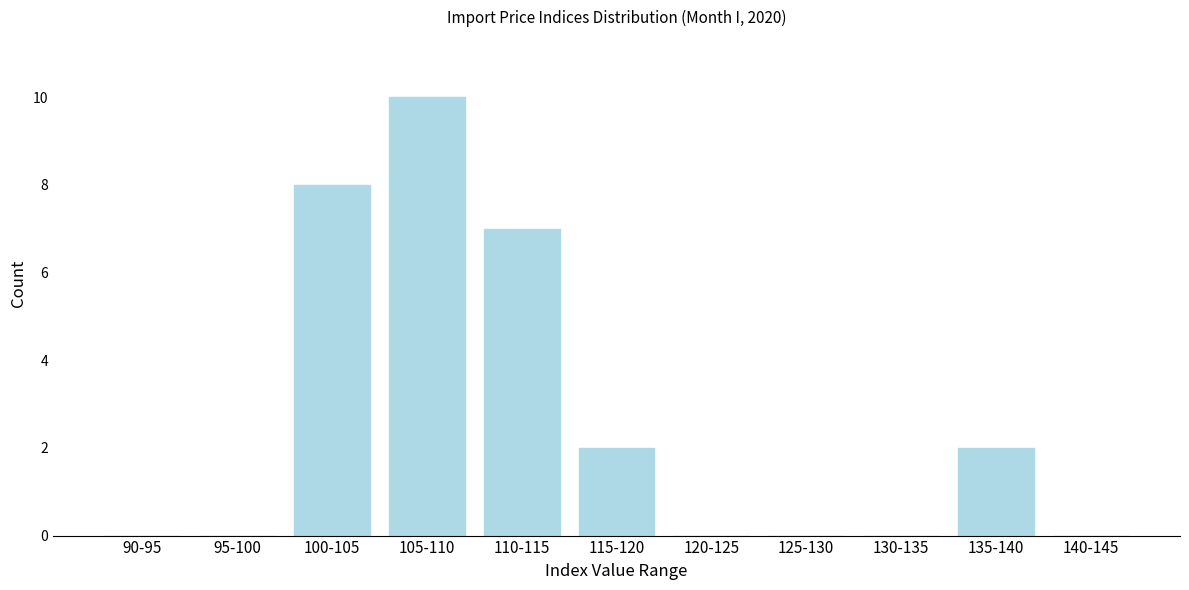

Reading left to right, transcribe all the data shown in this chart.

90-95=0	95-100=0	100-105=8	105-110=10	110-115=7	115-120=2	120-125=0	125-130=0	130-135=0	135-140=2	140-145=0